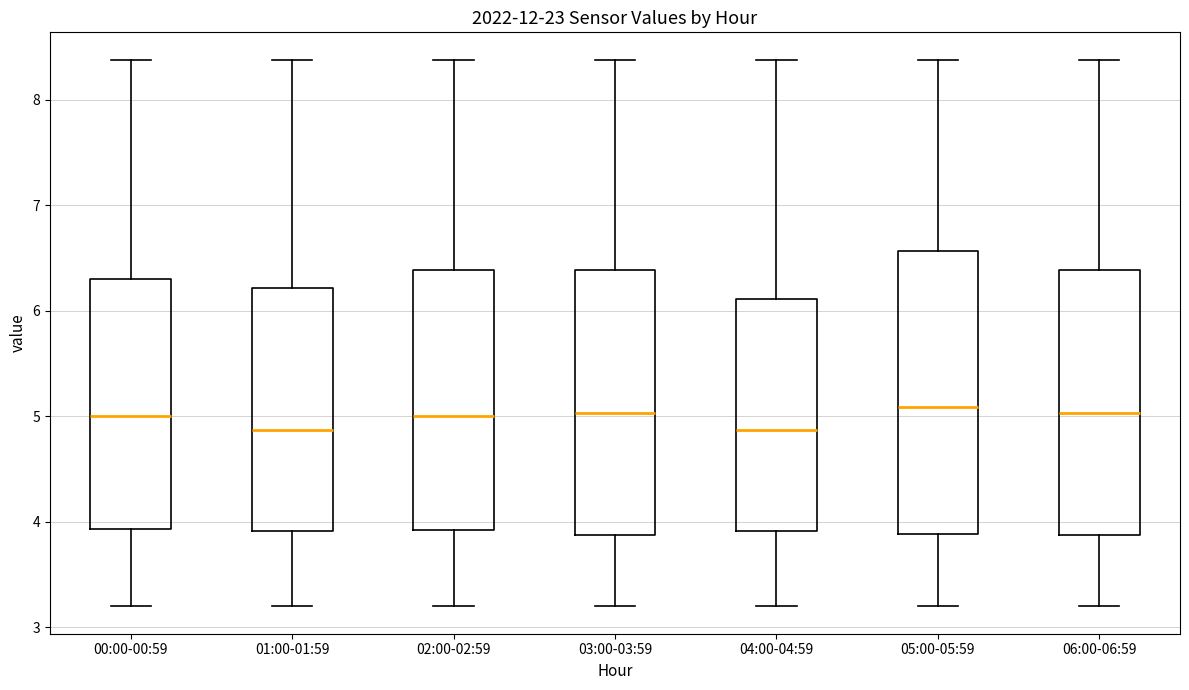

Comparing the boxes themselves (not the whiskers), which one is the tallest?

05:00-05:59